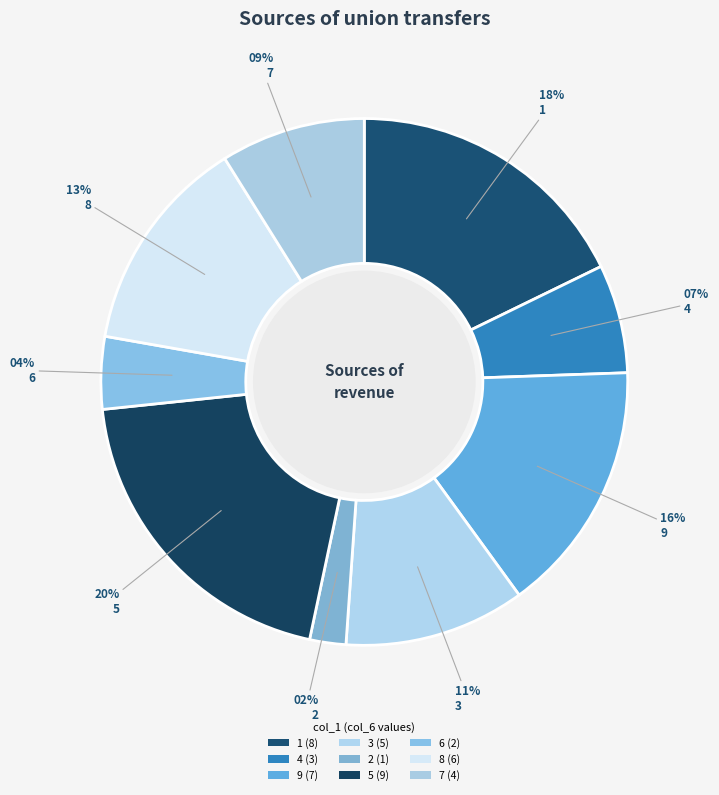

To the nearest percent, what percentage of the pie is 1?

18%